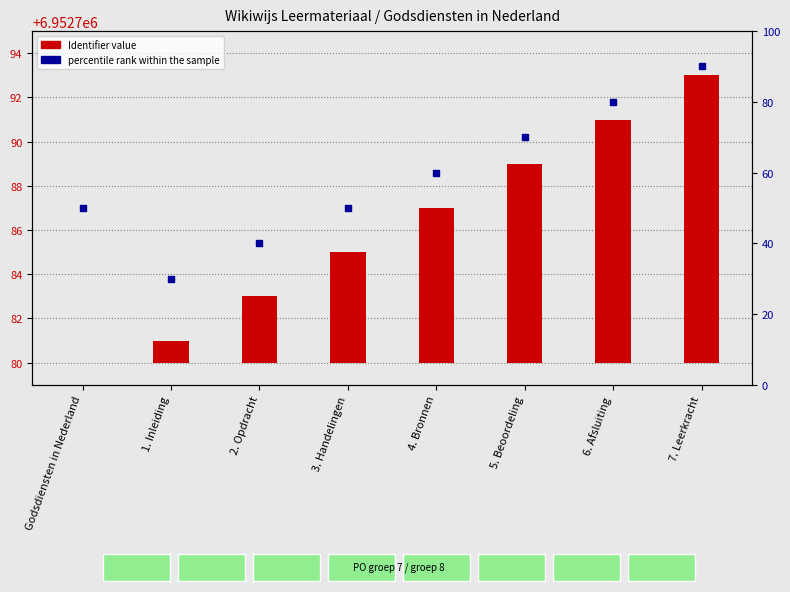

At which category is the sum across all series the highest?

7. Leerkracht